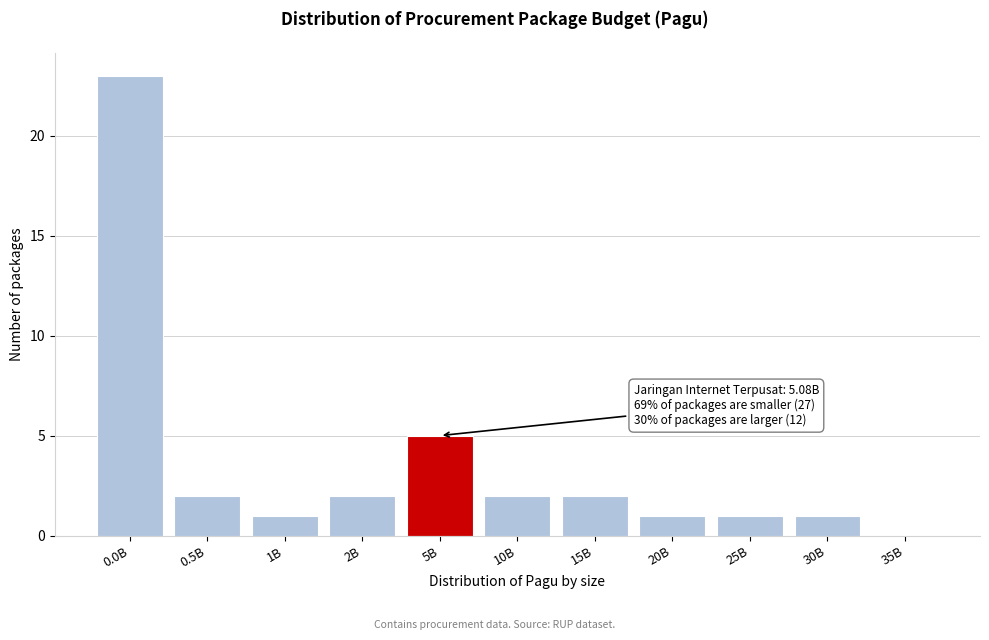

Reading left to right, transcribe all the data shown in this chart.

0.0B=23	0.5B=2	1B=1	2B=2	5B=5	10B=2	15B=2	20B=1	25B=1	30B=1	35B=0